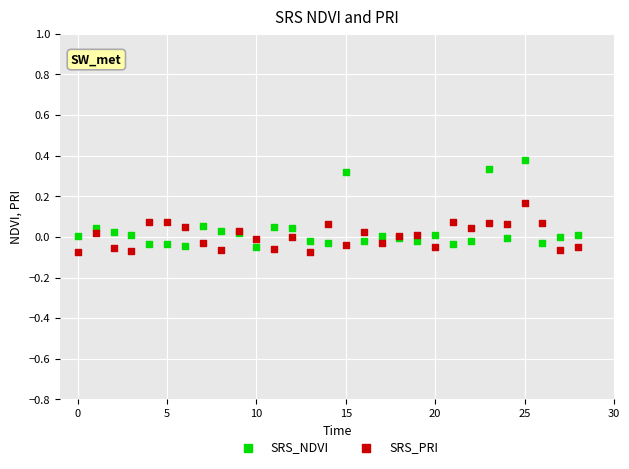

Which series contains the highest Y value?

SRS_NDVI